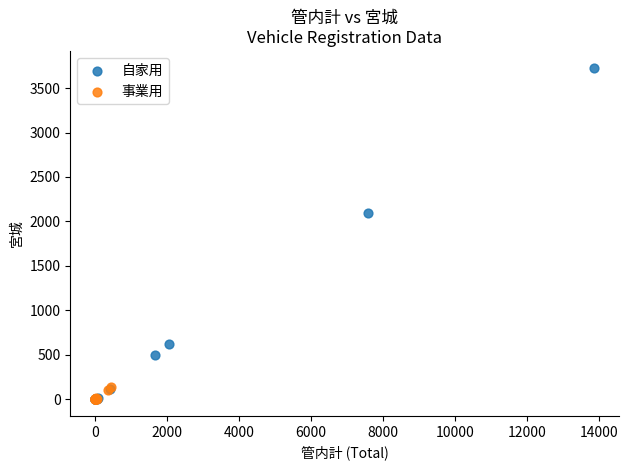

Which series reaches the maximum Y coordinate?

自家用